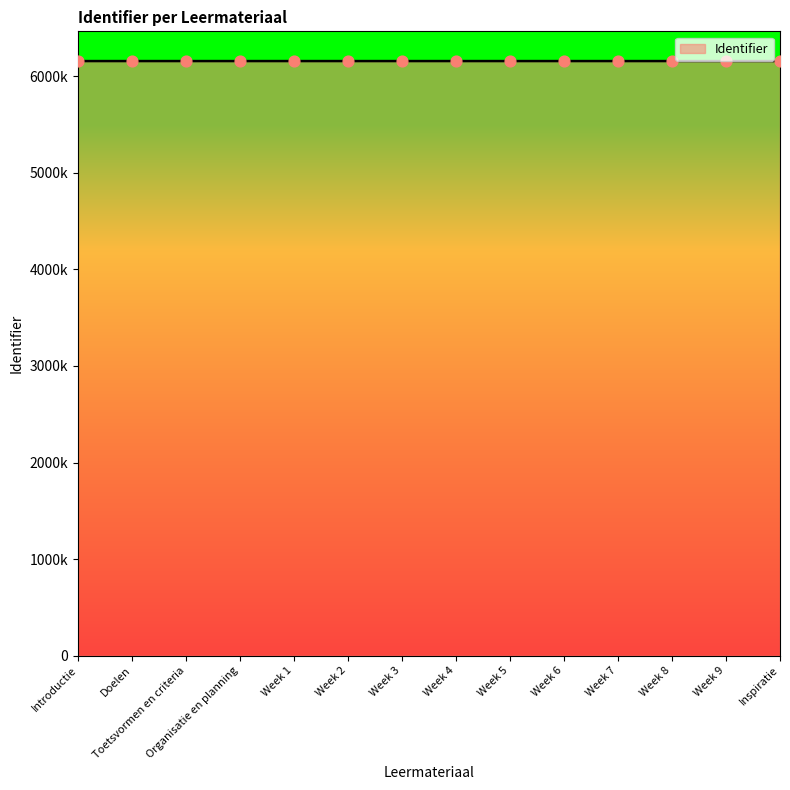

Which has a higher value, Week 4 or Toetsvormen en criteria?

Week 4